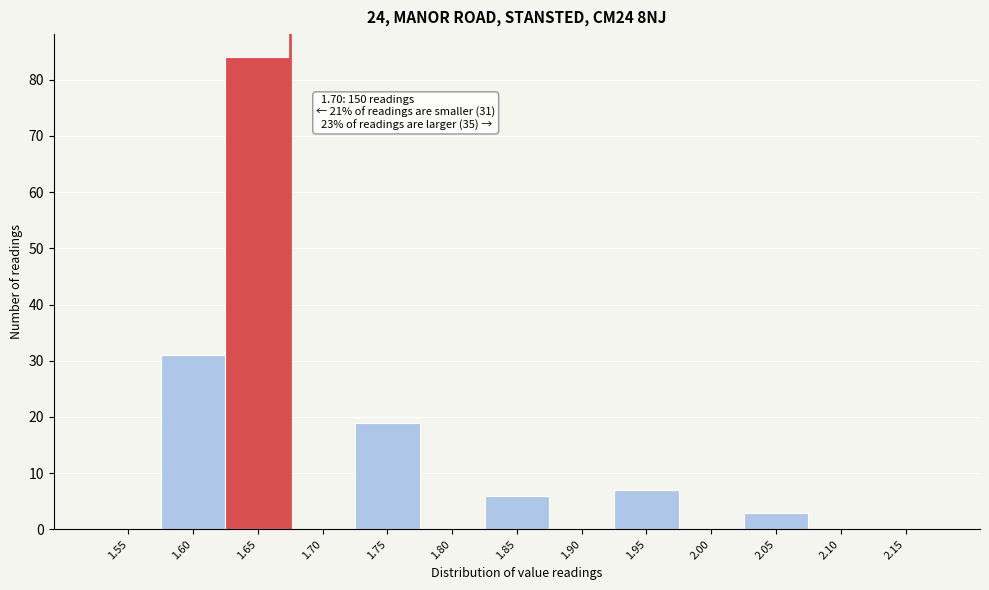

Reading right to left, what are all the values shown in this chart?

2.15=0	2.10=0	2.05=3	2.00=0	1.95=7	1.90=0	1.85=6	1.80=0	1.75=19	1.70=0	1.65=84	1.60=31	1.55=0